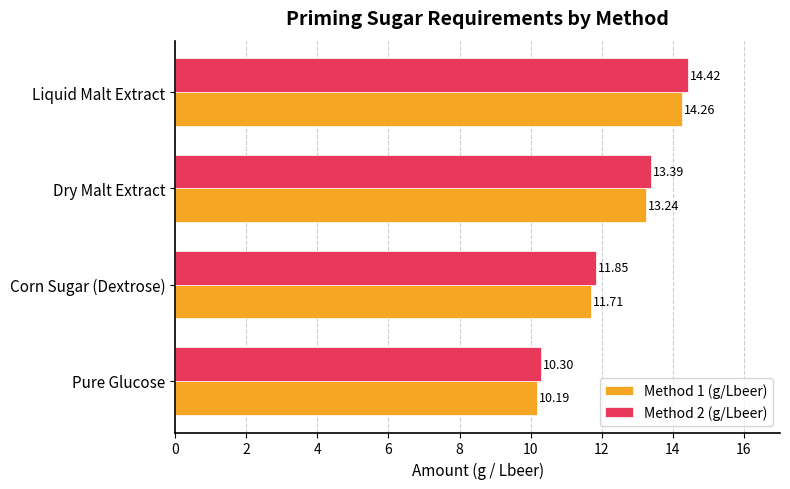

Which label corresponds to the smallest value in the chart?

Pure Glucose